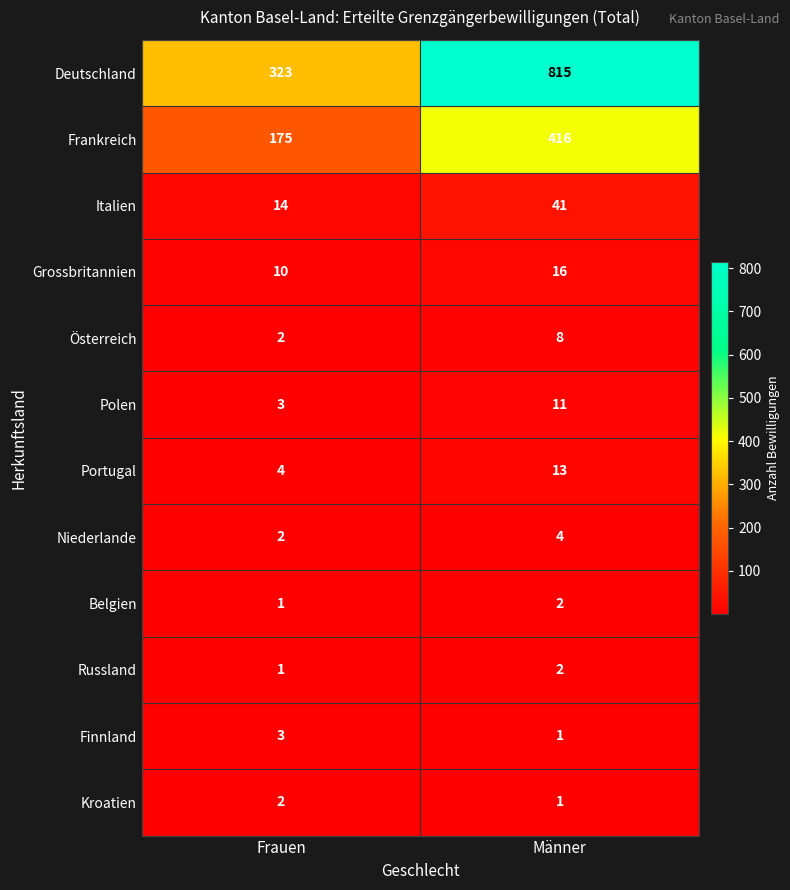

At which label is Portugal closest to 8?

Frauen